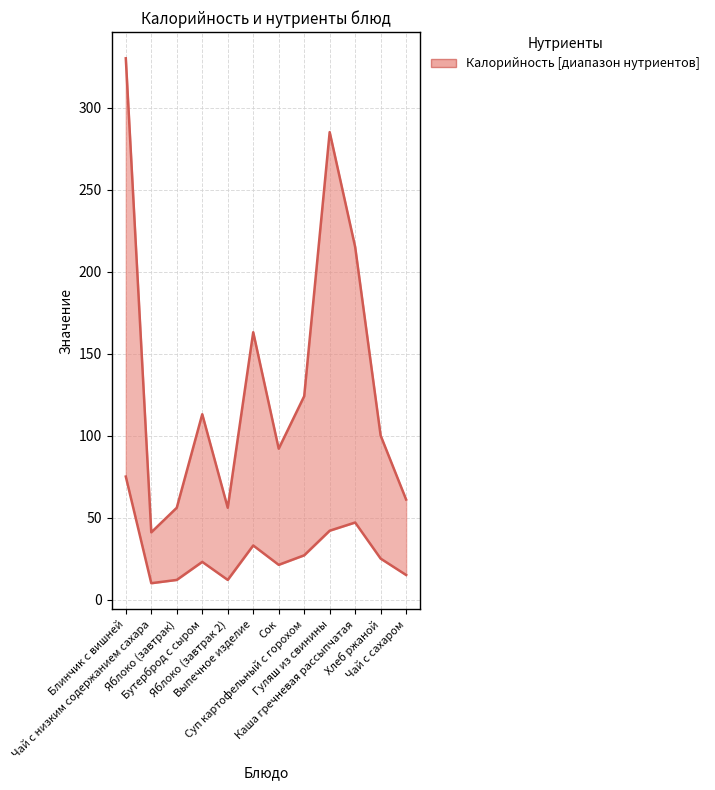

Is it true that Калорийность equals 41.0 at Чай с низким содержанием сахара?

True